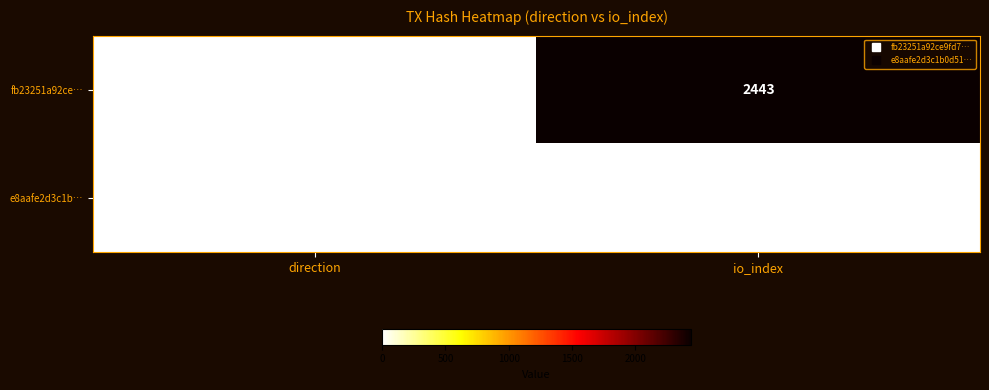

Reading left to right, list all the values displayed in this chart.

fb23251a92ce…: -1	2443
e8aafe2d3c1b…: 1	5